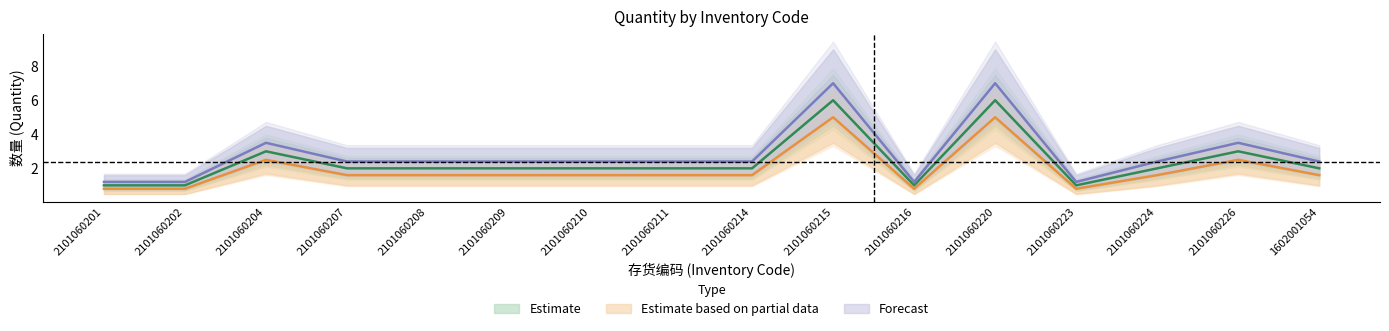

True or false: Estimate based on partial data has a value of 2.2 at 2101060208.

False